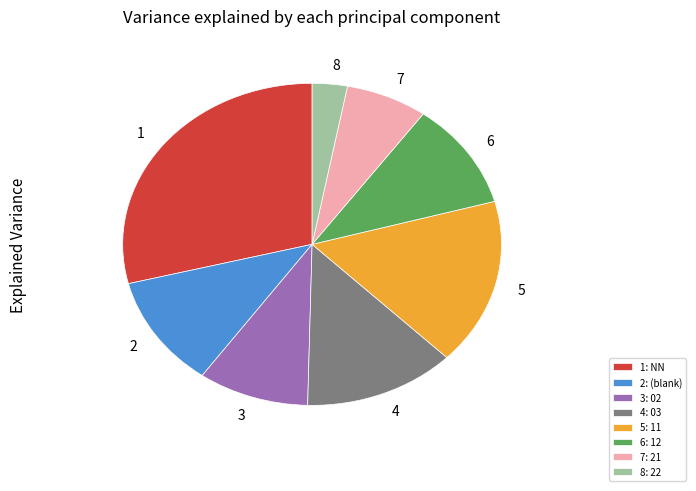

Is there any slice that represents more than half of the pie?

No